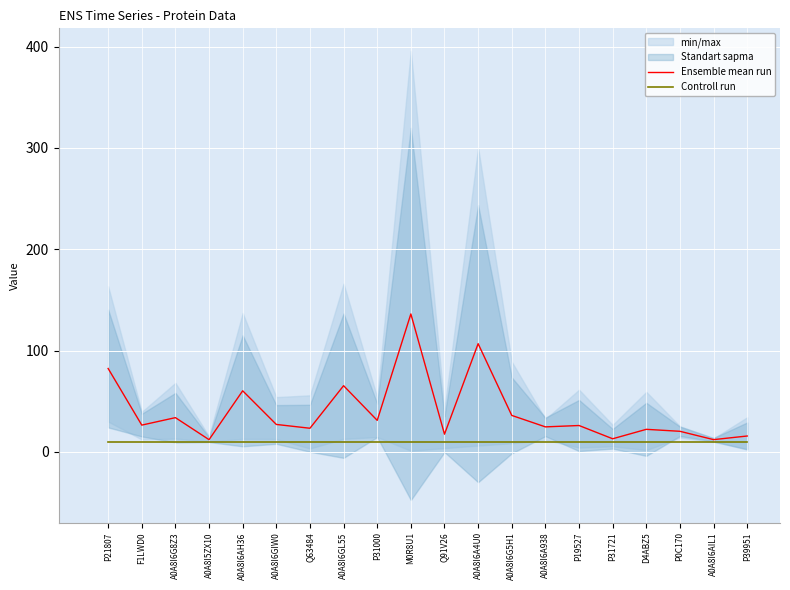

Which series changed the most between A0A8I6A4U0 and P39951?

Ensemble mean run